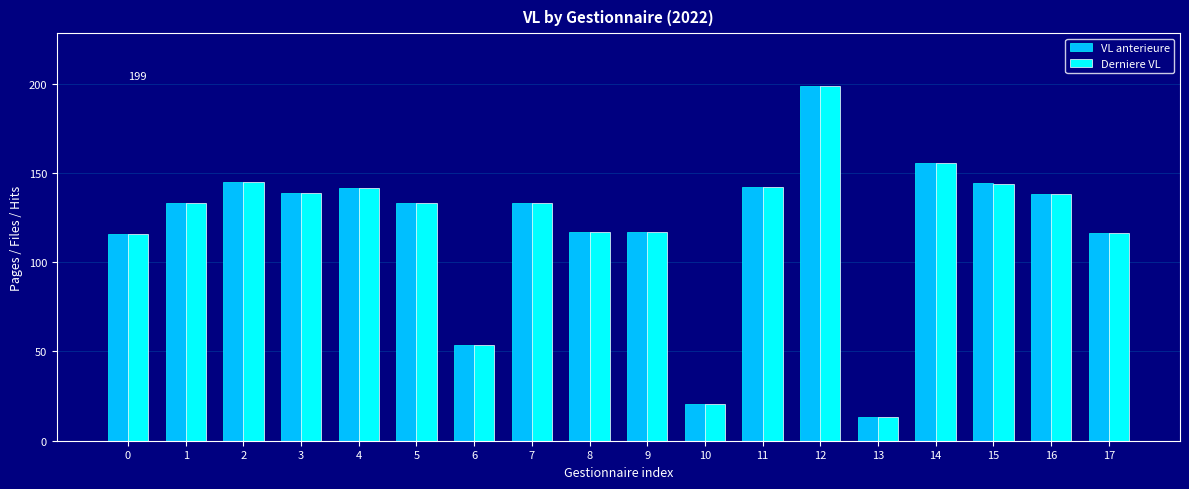

What is the total value across all series at 3?

277.6